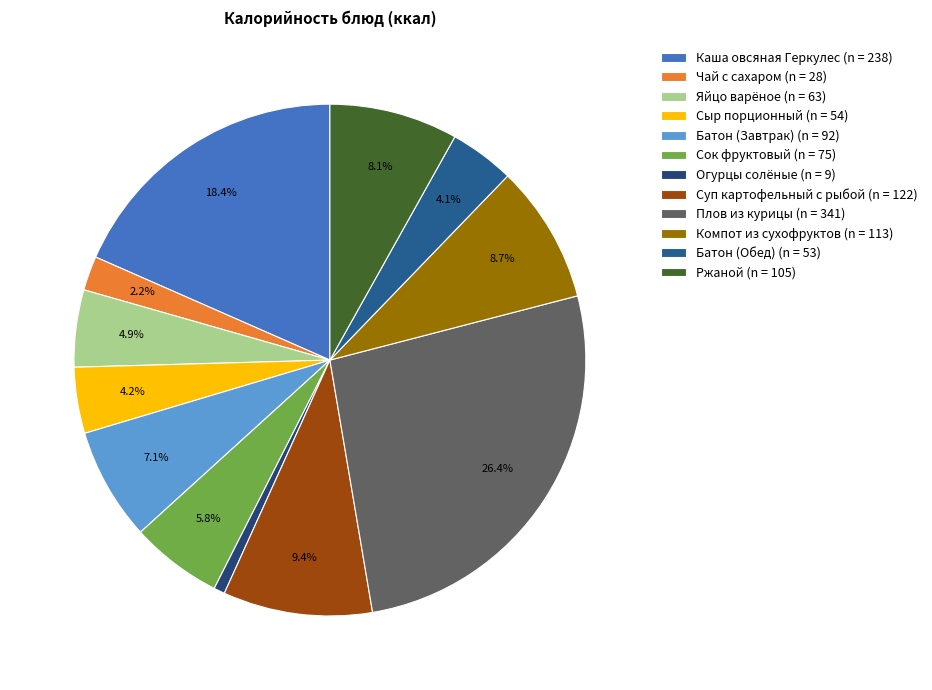

To the nearest percent, what percentage of the pie is Каша овсяная Геркулес?

18%